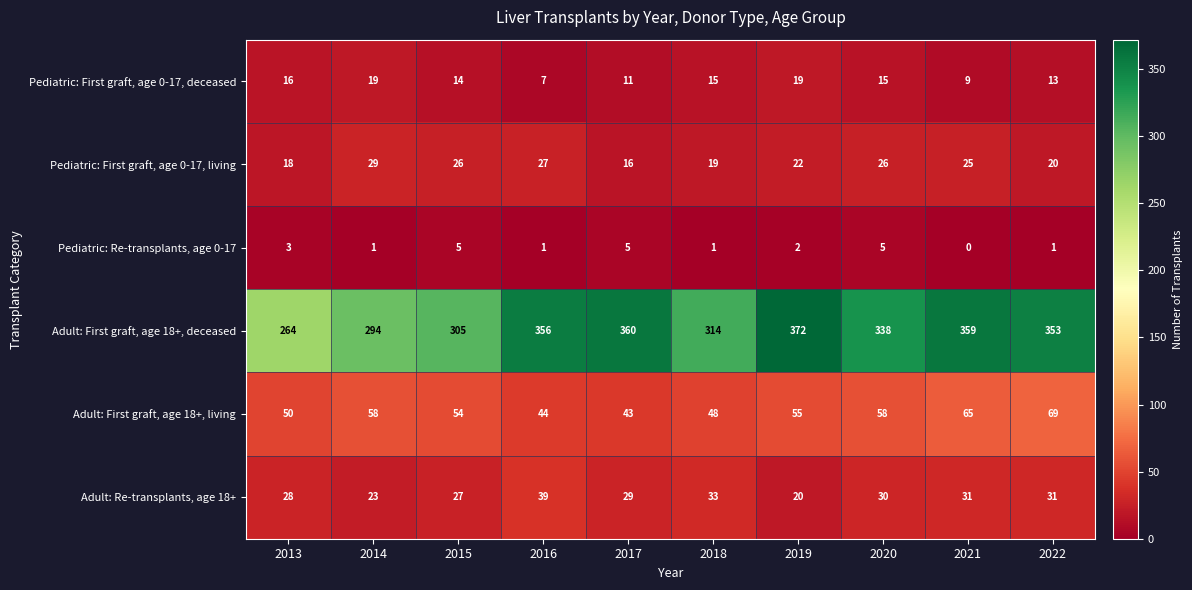

Where does the Pediatric: Re-transplants, age 0-17 series first go above 2?

2013